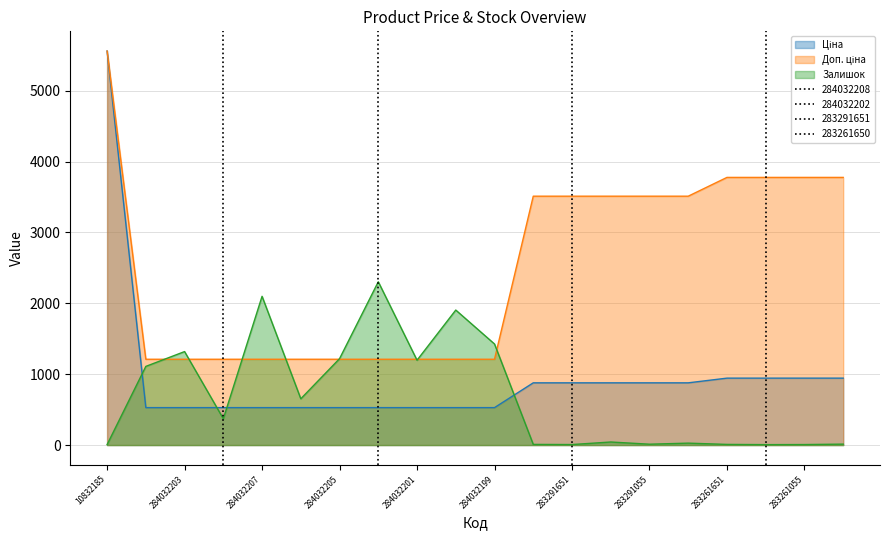

After their last crossing, which series has the higher values: Ціна or Залишок?

Ціна